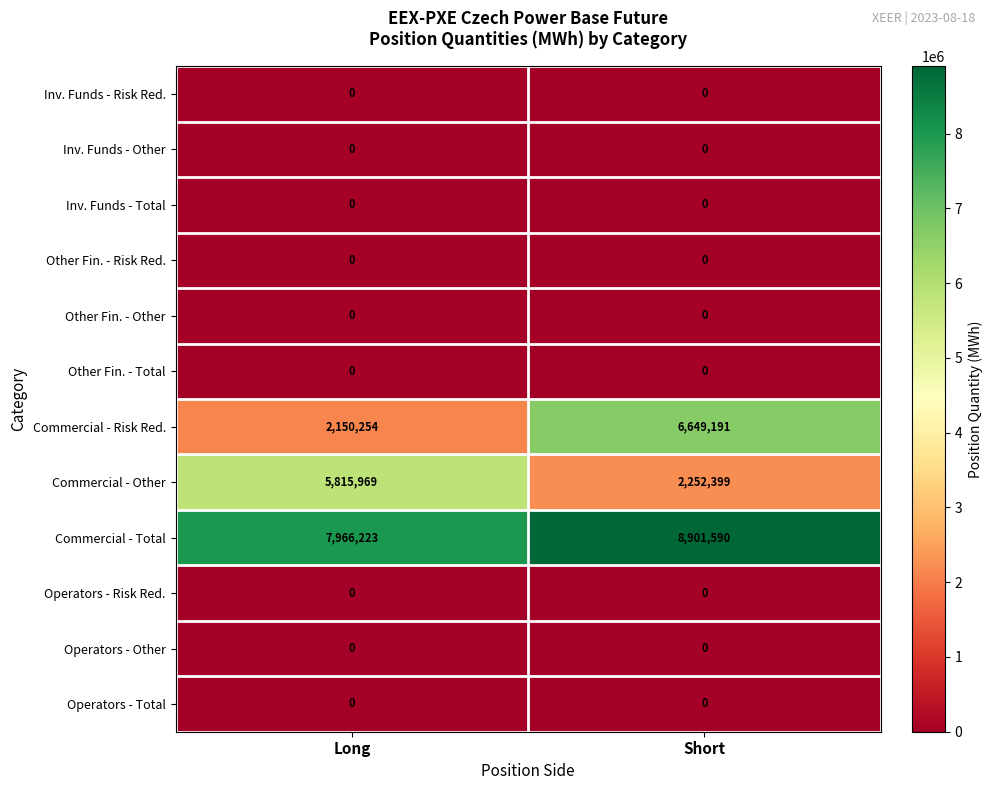

What is the sum of the Commercial - Other values at Long and Short?

8068368